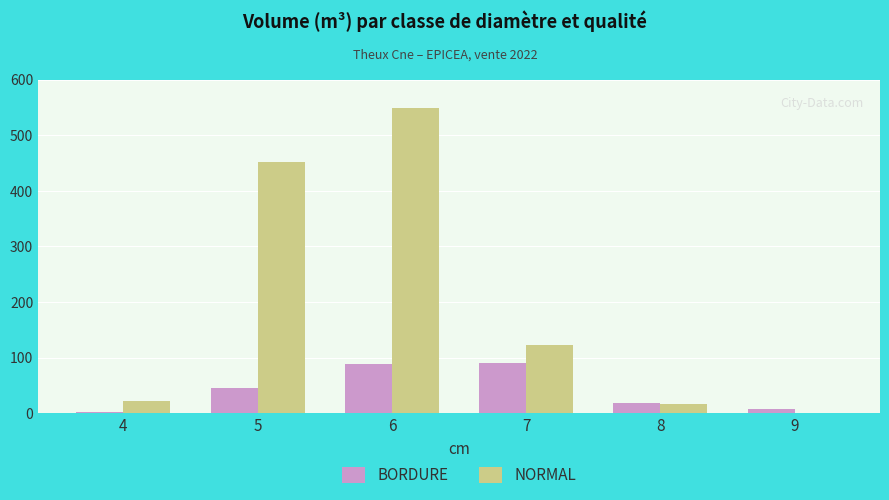

What is the sum of the BORDURE values at 9 and 5?

53.6